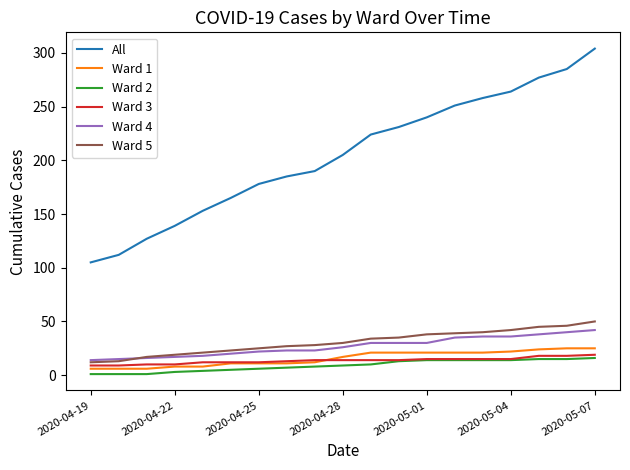

True or false: Ward 1 and Ward 4 intersect in this chart.

False